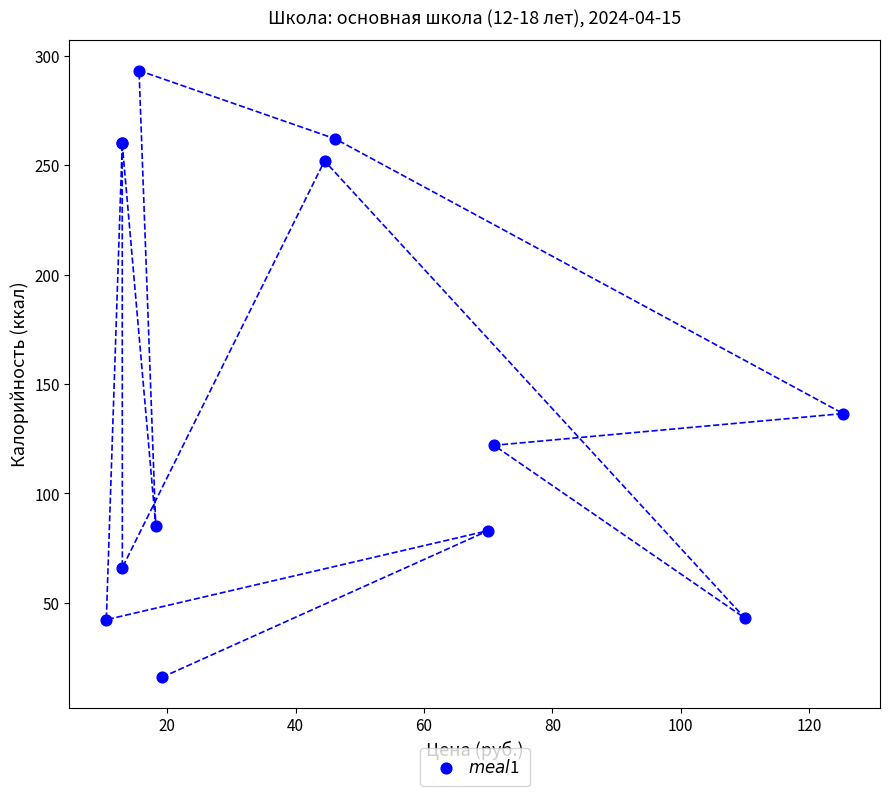

What Y value in the scatter plot is closest to 154?

136.5